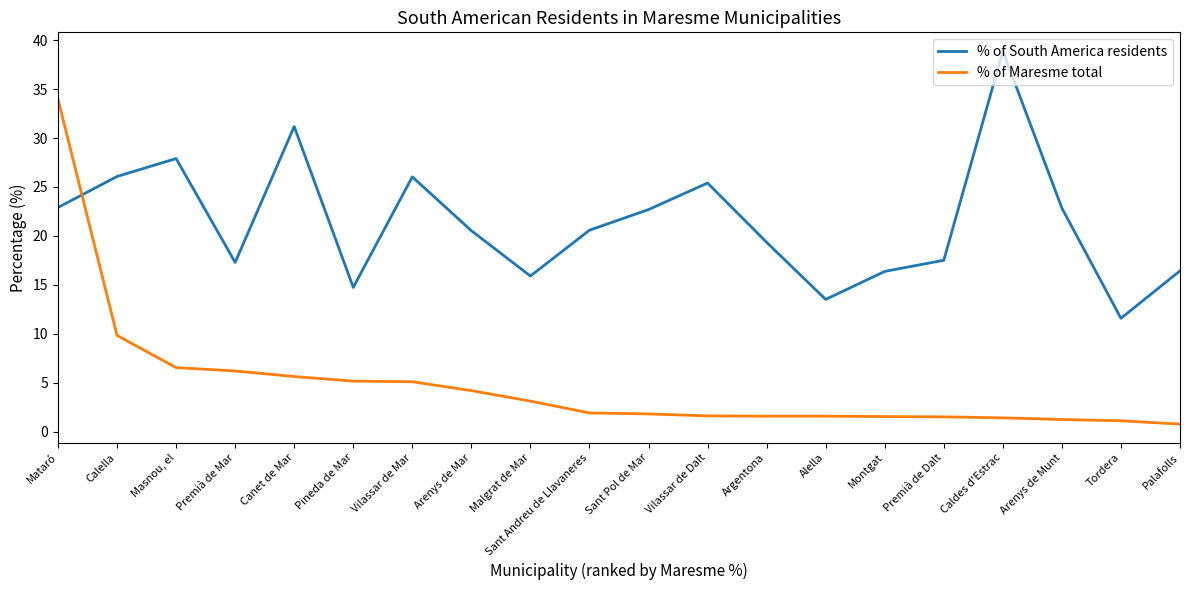

Rank the series by their maximum value, from highest to lowest.

% of South America residents, % of Maresme total